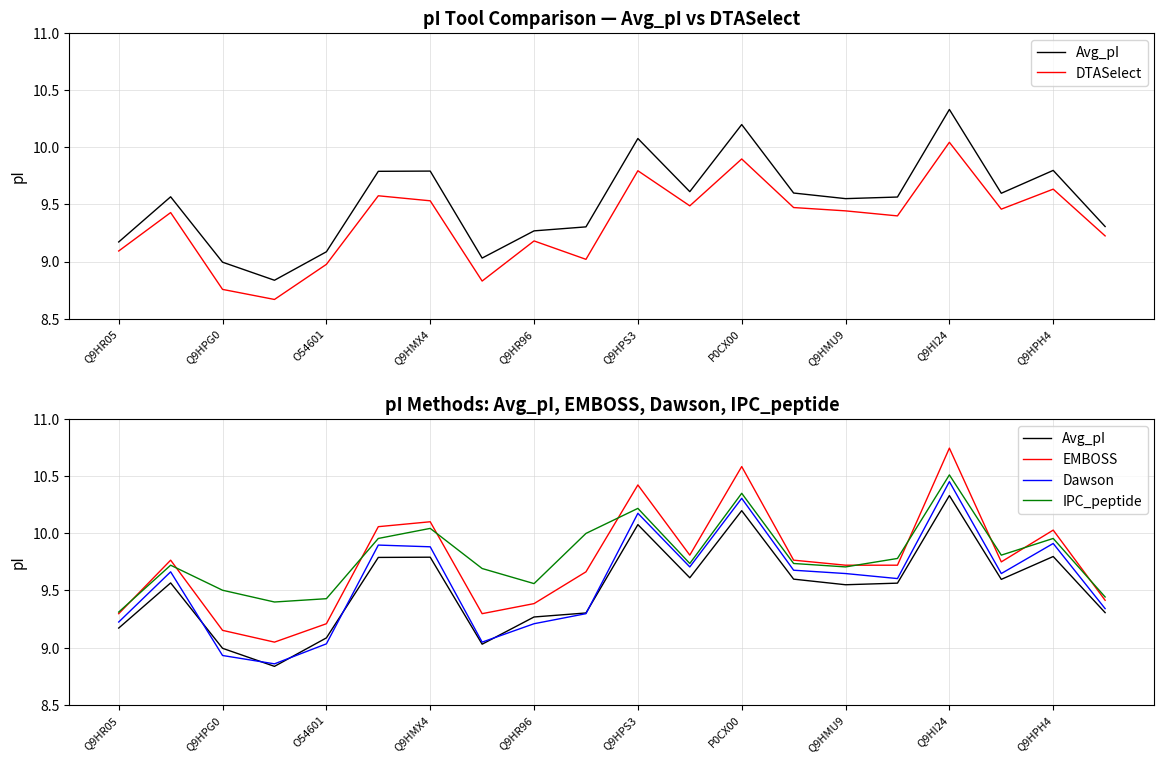

True or false: Avg_pI and DTASelect intersect in this chart.

False